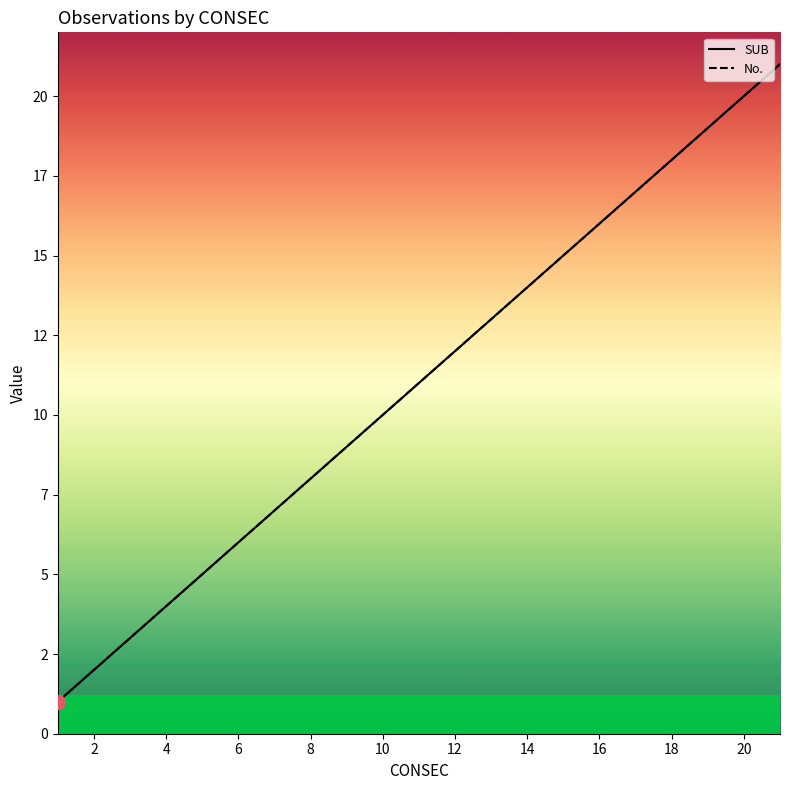

True or false: SUB has more than 1 interior local peaks.

False